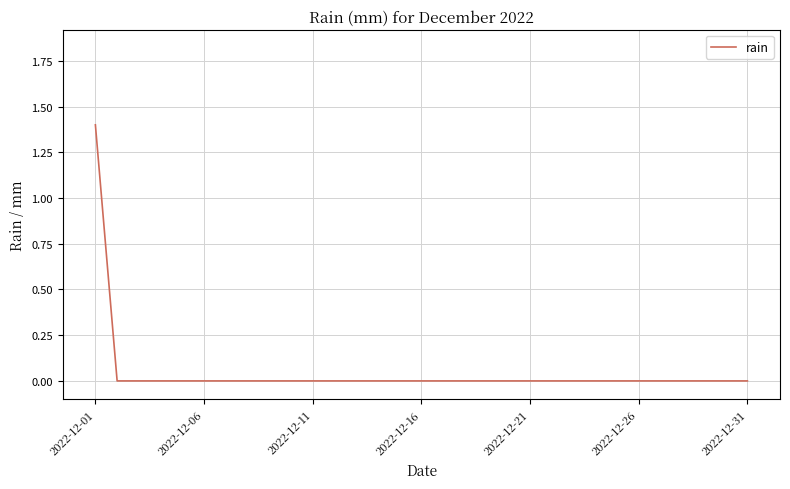

What is the difference between the maximum and minimum values?

1.4